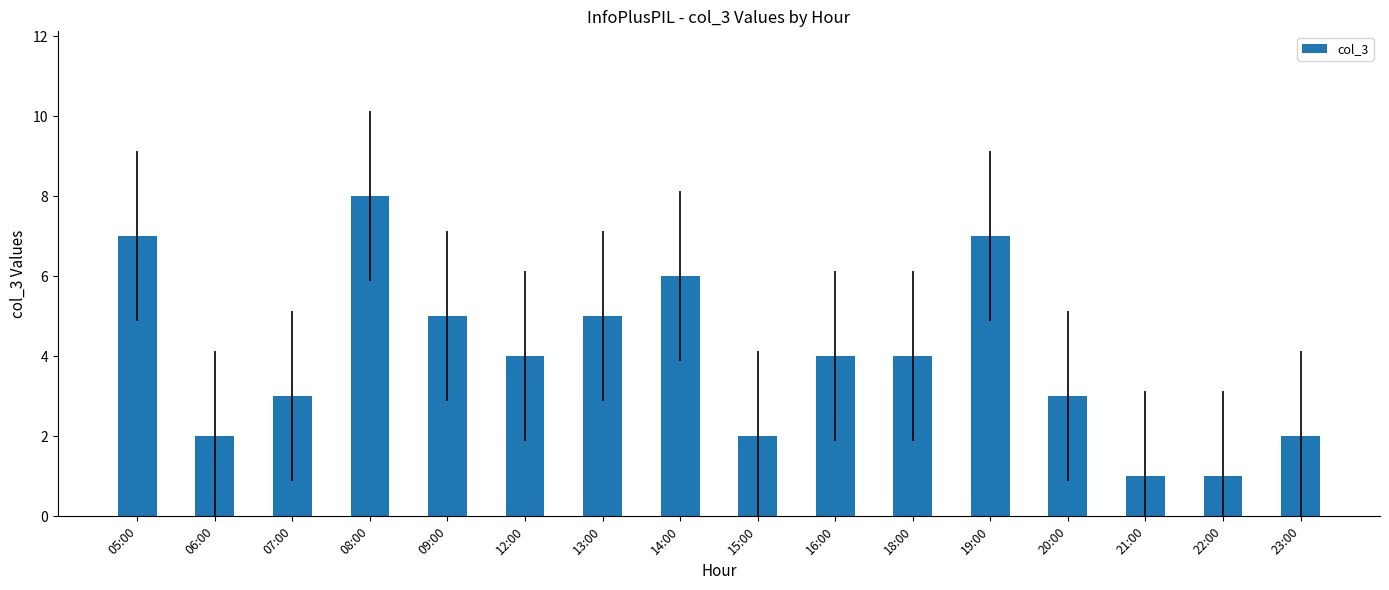

What is the label of the 15th bar from the right?

06:00